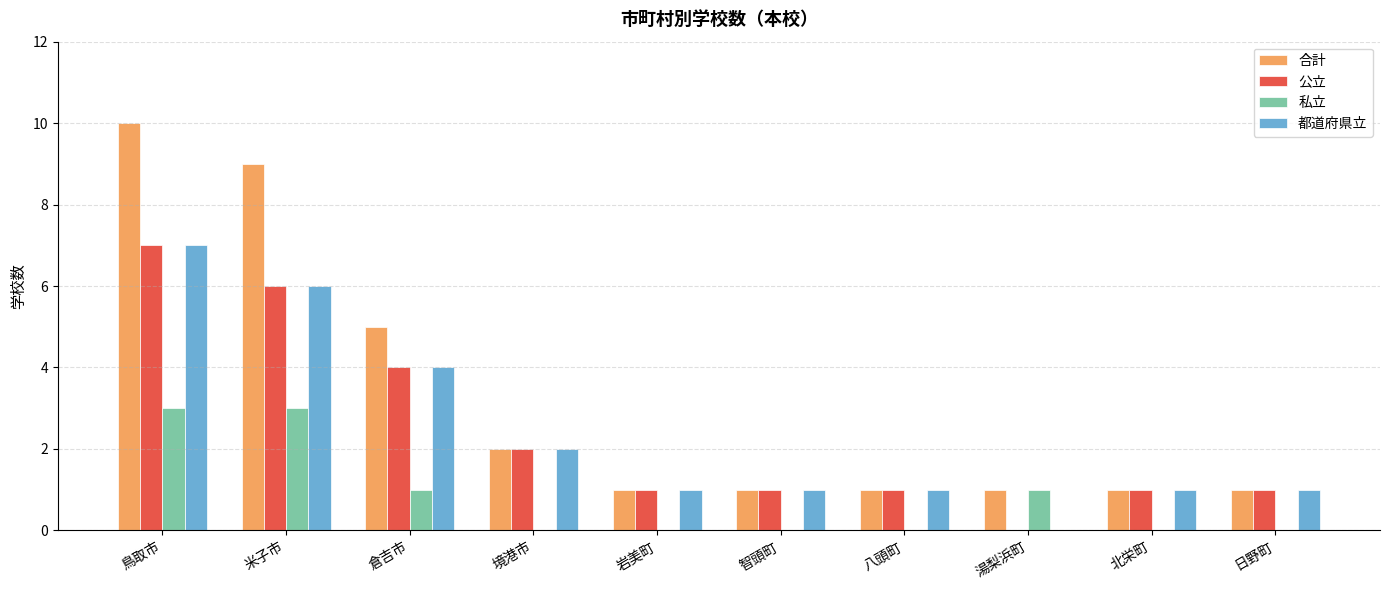

Which series changed the most between 鳥取市 and 八頭町?

合計